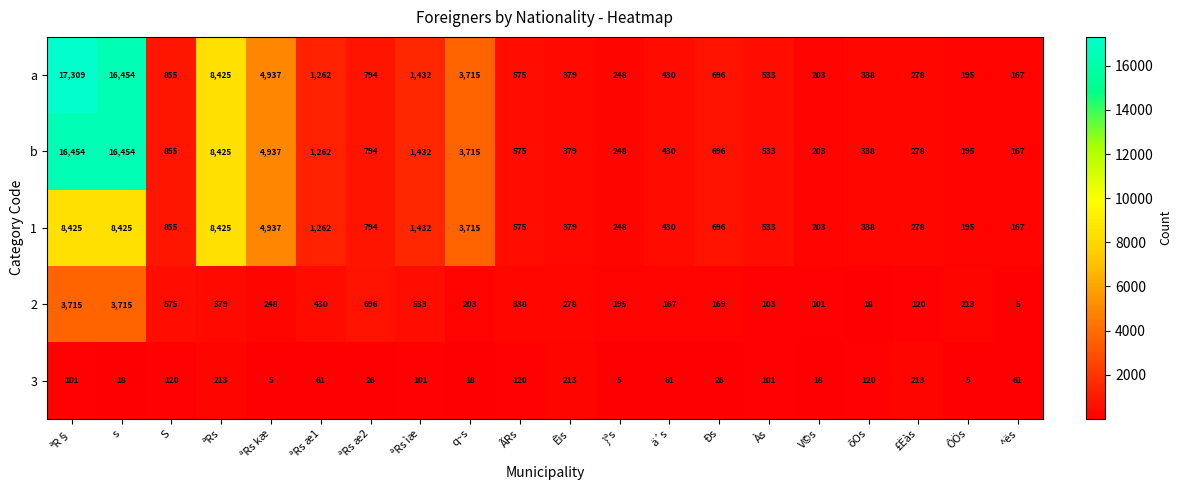

The value of 3 at V©s is 18. True or false?

True